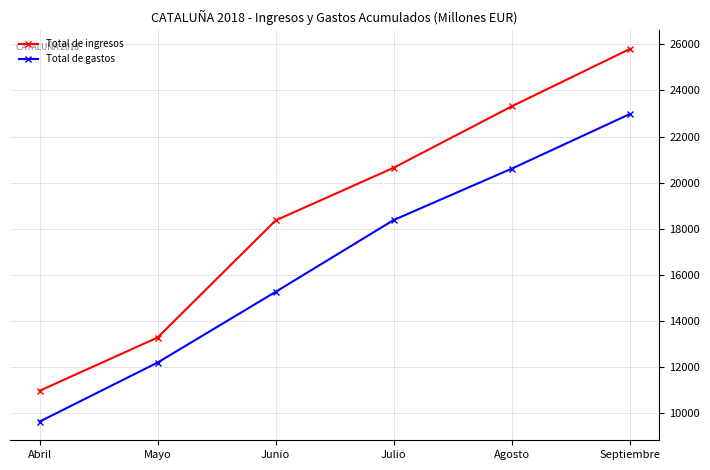

Reading left to right, what are all the values shown in this chart?

Total de ingresos: Abril=10981	Mayo=13291	Junio=18367	Julio=20650	Agosto=23311	Septiembre=25798
Total de gastos: Abril=9645	Mayo=12205	Junio=15271	Julio=18384	Agosto=20611	Septiembre=22977